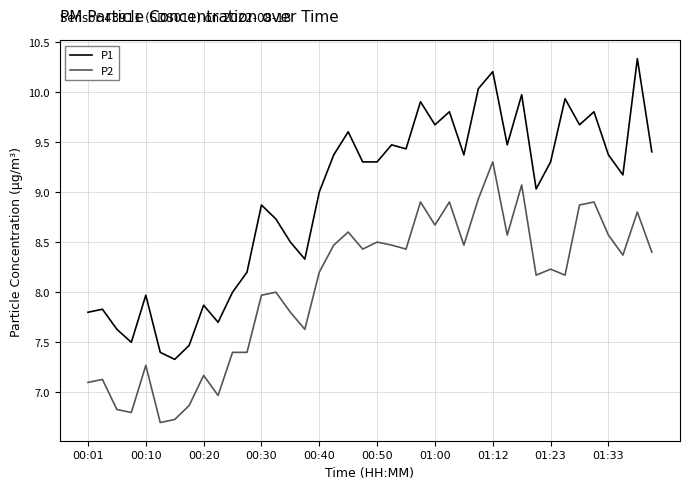

True or false: P1 and P2 intersect in this chart.

False